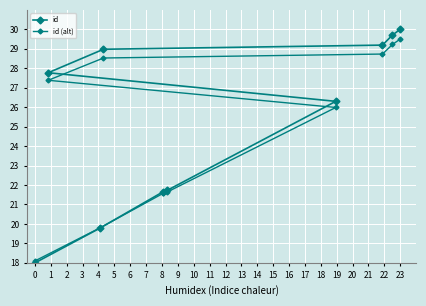

Rank the series by their maximum value, from lowest to highest.

id (alt), id